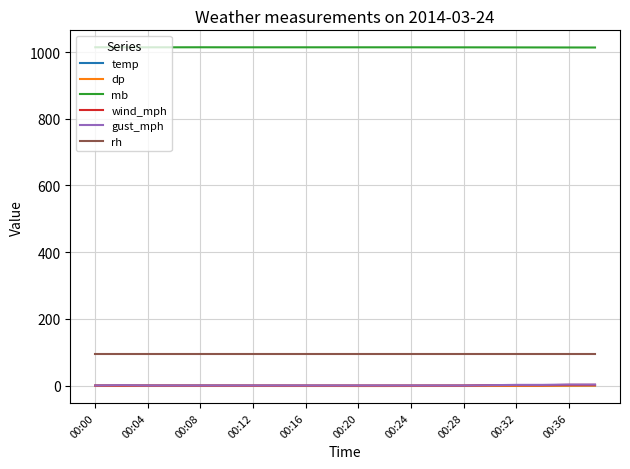

True or false: mb and temp cross at least once.

False